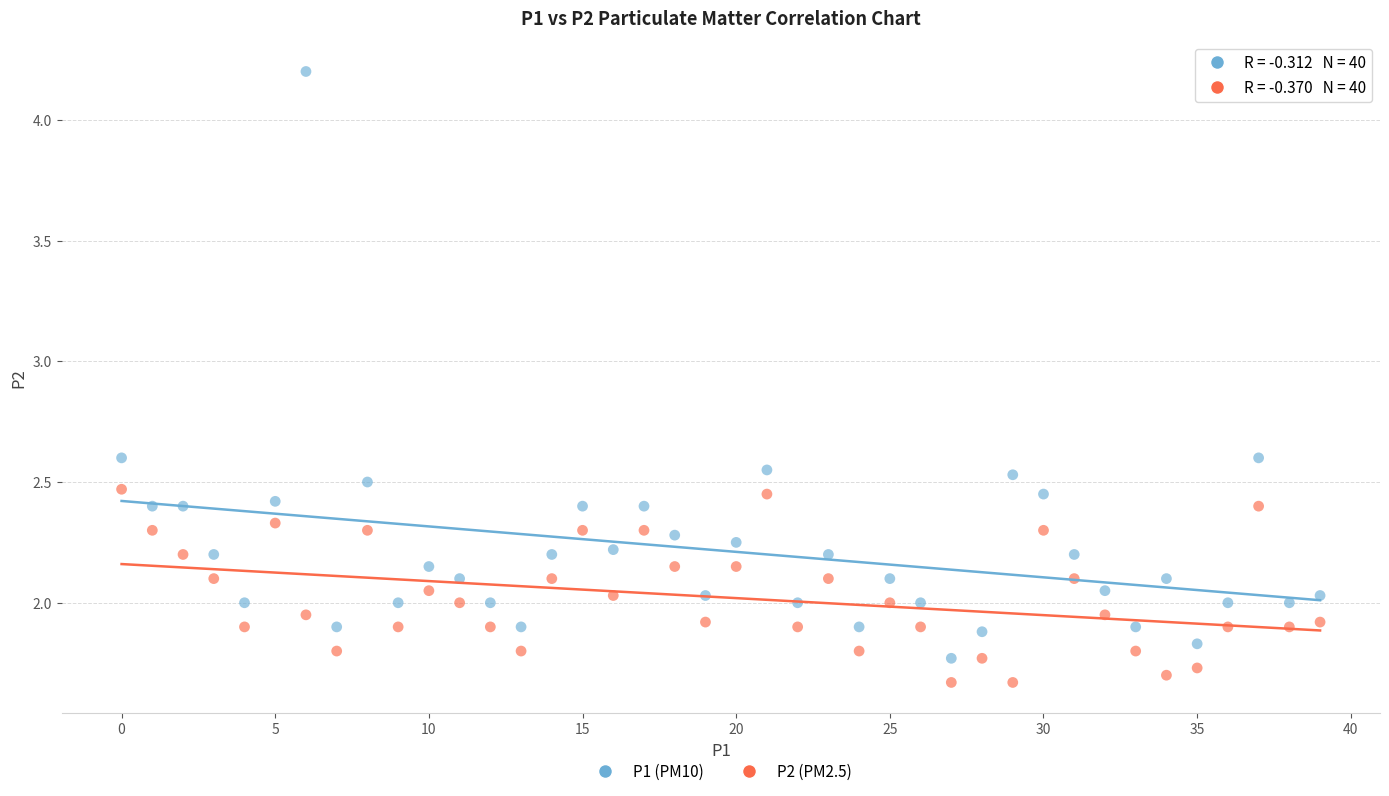

Count the number of points in this scatter plot.

80